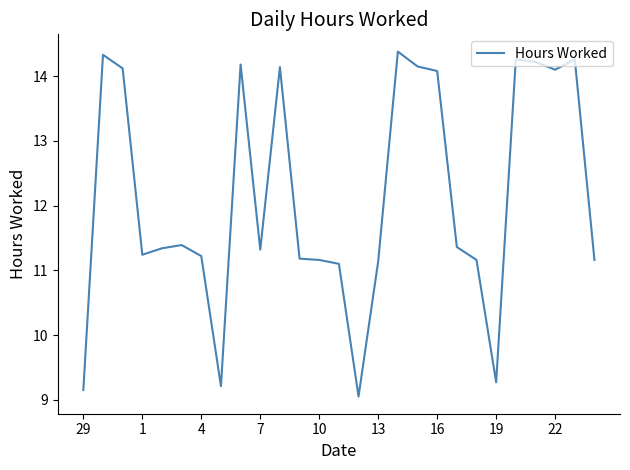

What is the maximum value shown in the chart?

14.4